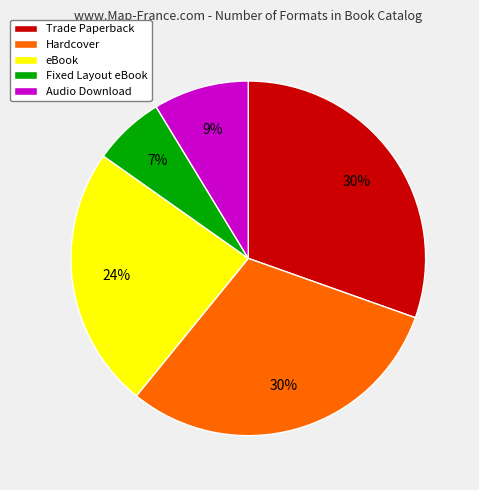

Is there any slice that represents more than half of the pie?

No